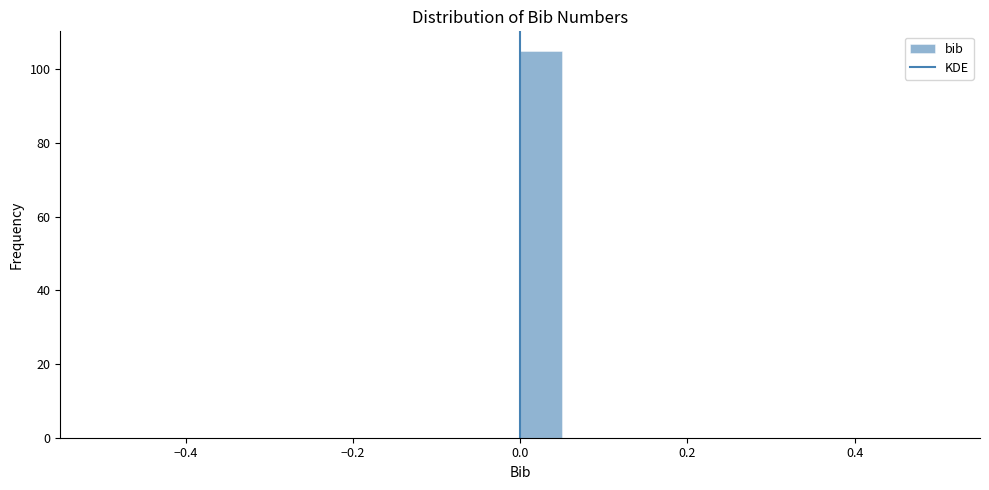

Read against the x-axis, roughly where is the centre of the tallest bar?

0.02